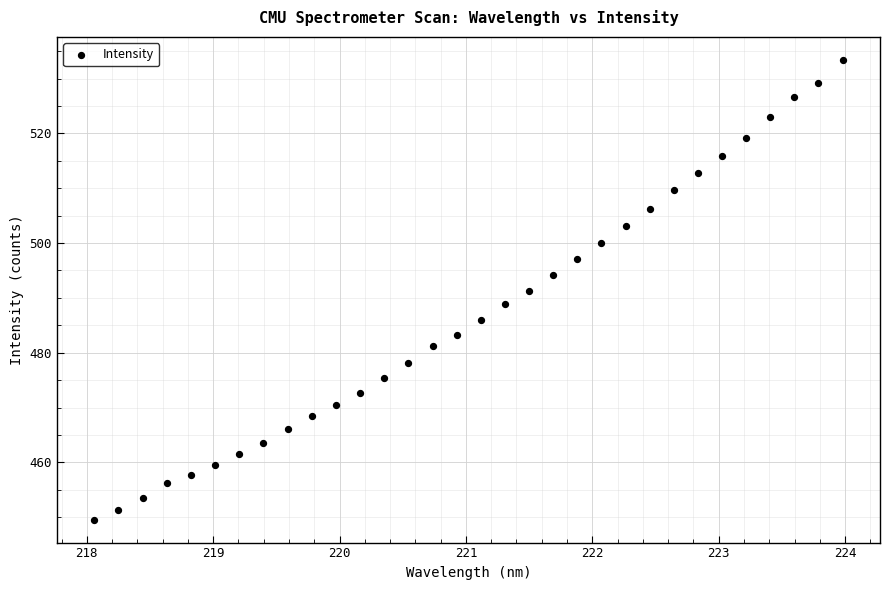

What is the range of X values (max minus min)?

5.9